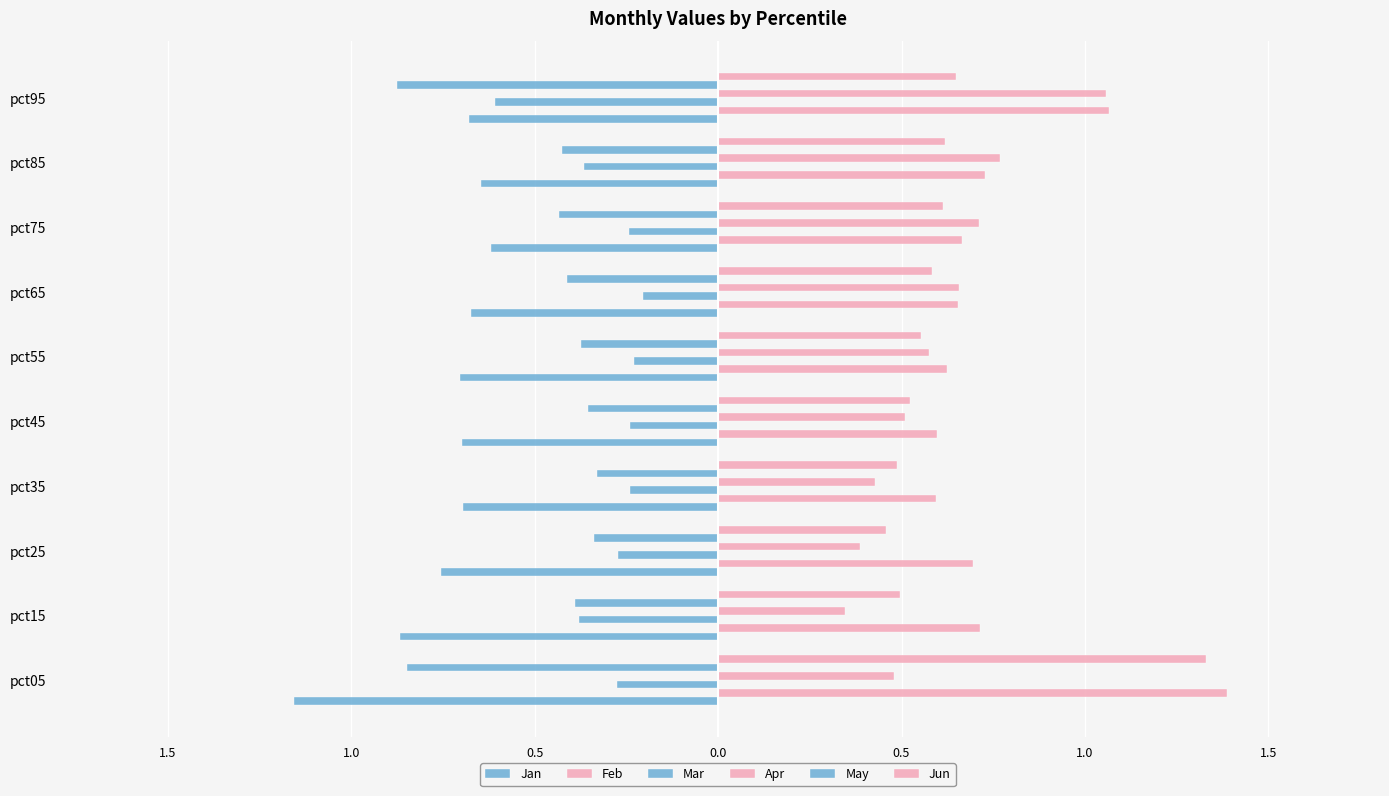

What is the value of the Feb bar at the 7th from the left?

0.7